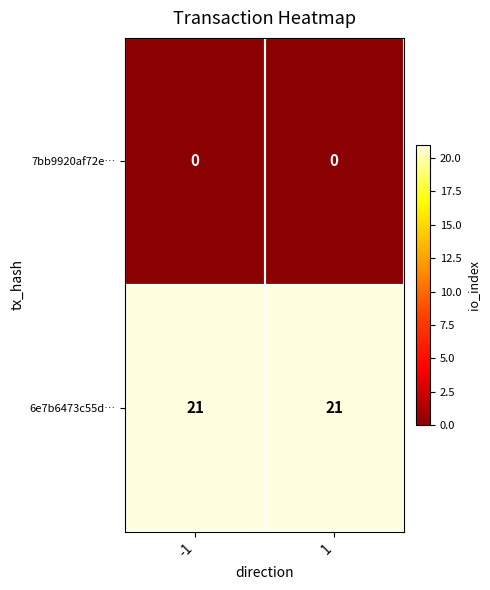

What is the minimum value for 6e7b6473c55d…?

21